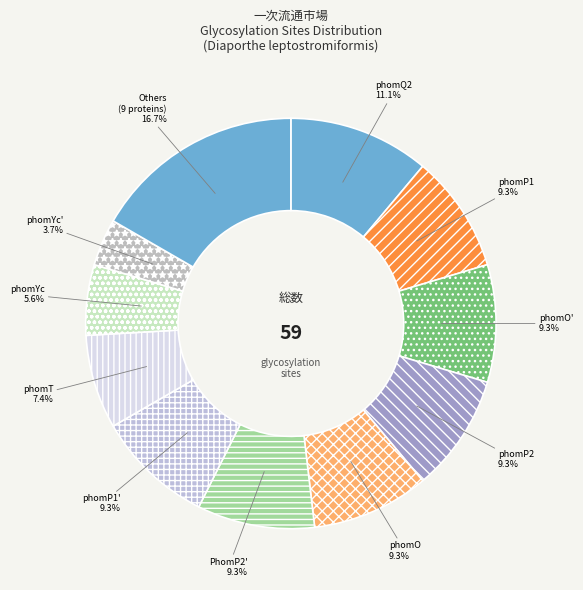

Count the number of slices in the pie.

11